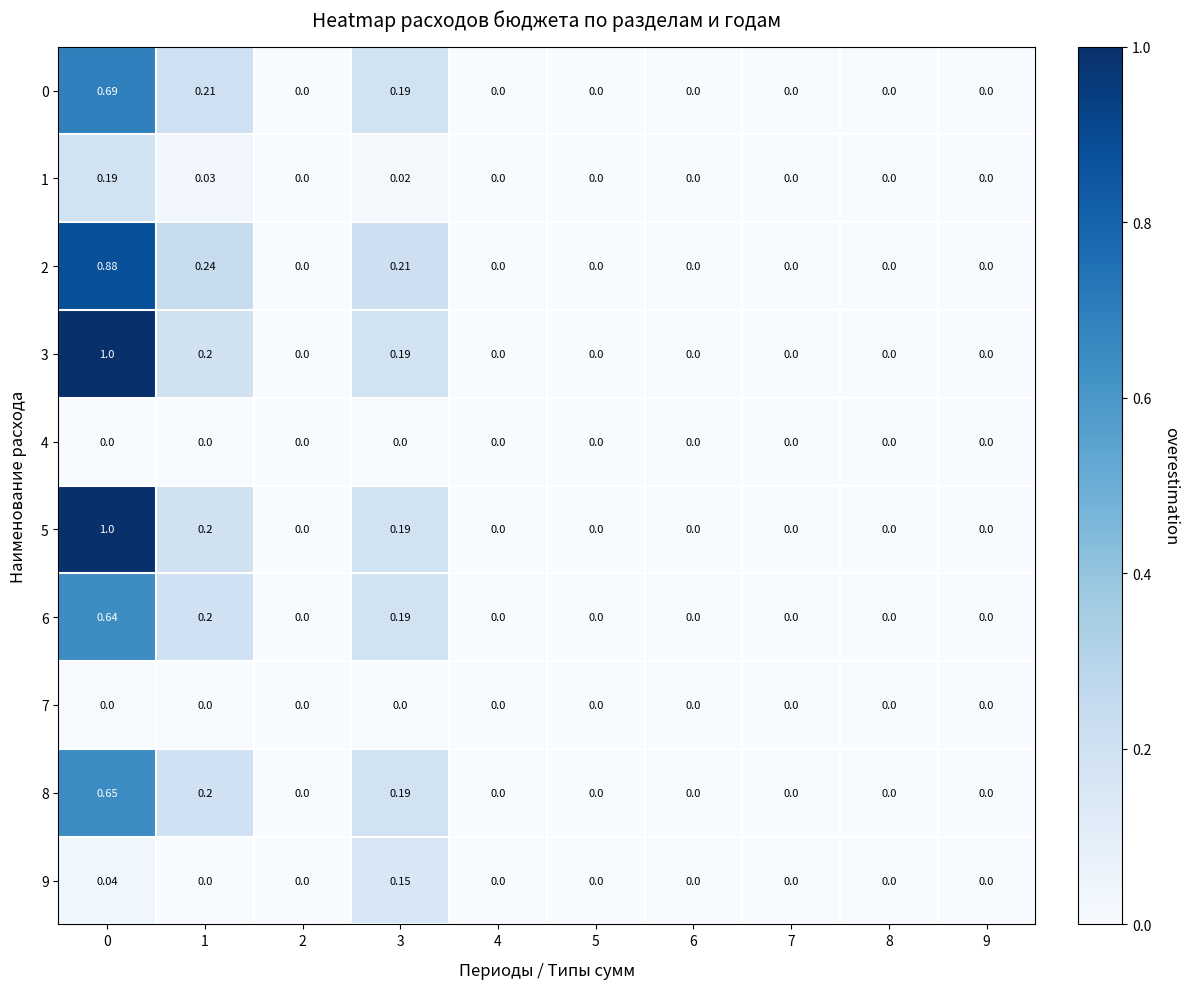

Which has a higher value, 4 or 2?

4